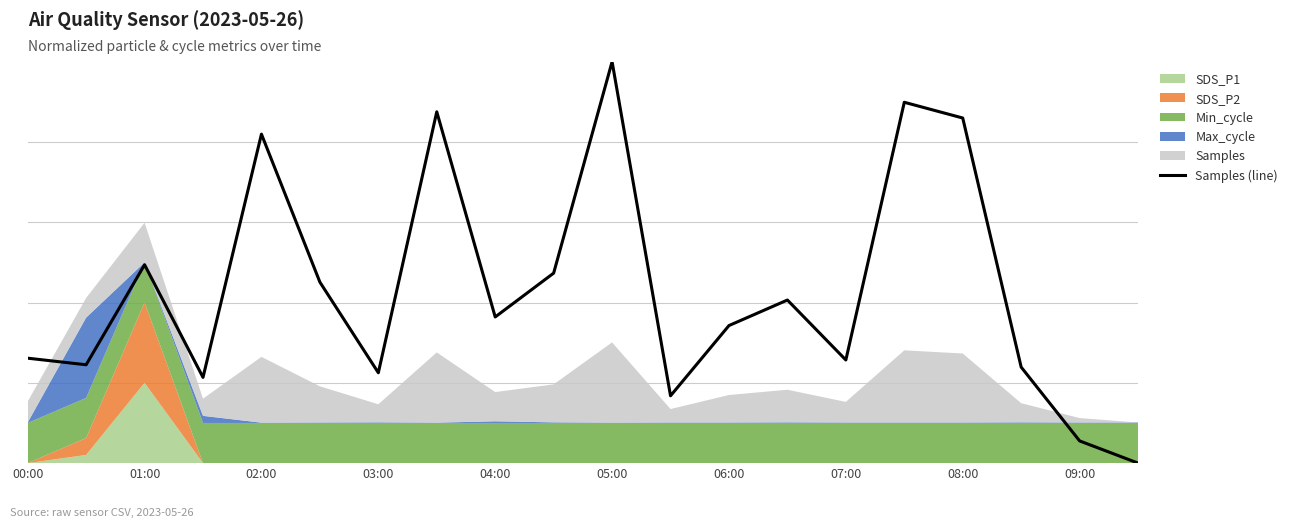

Rank the categories by value from highest to lowest.

10, 15, 07:00, 16, 04:00, 02:00, 09:00, 05:00, 13, 08:00, 12, 00:00, 14, 01:00, 17, 06:00, 03:00, 11, 18, 19